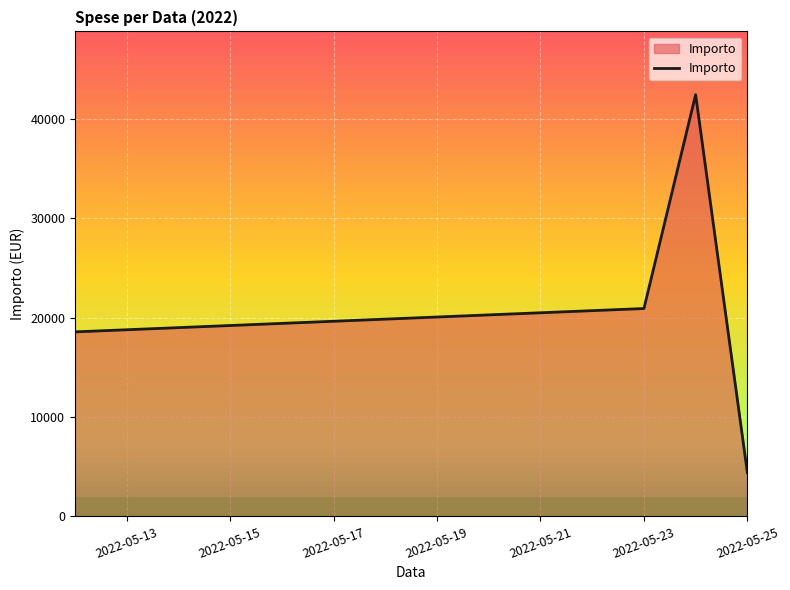

Count the number of data series in this chart.

1